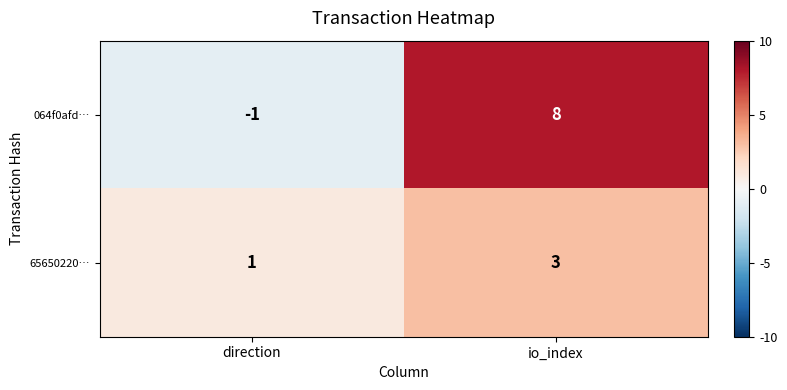

Which series has the largest total across all categories?

064f0afd…